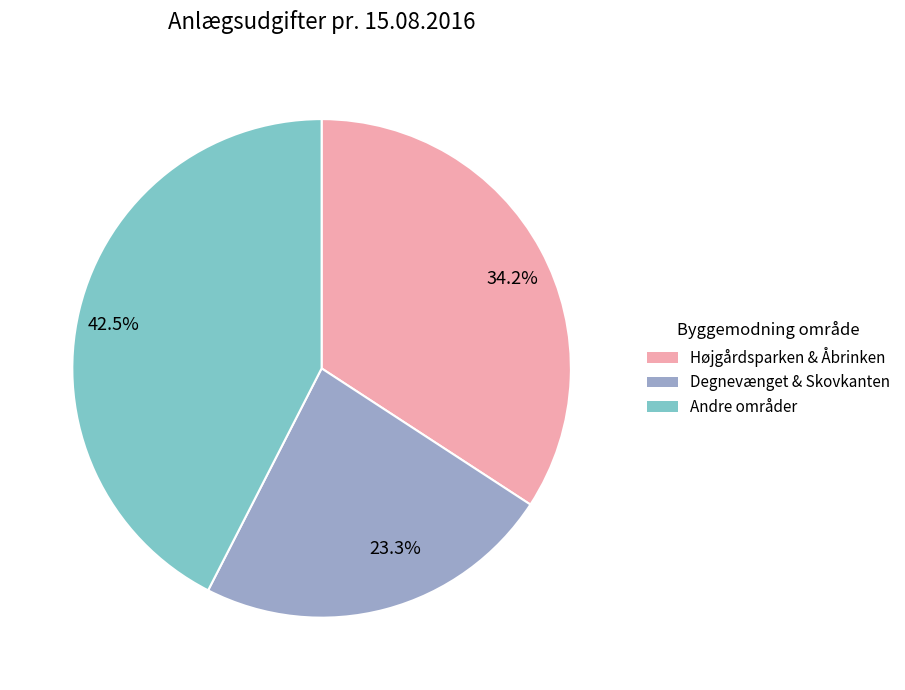

To the nearest percent, what is the average slice percentage?

33%